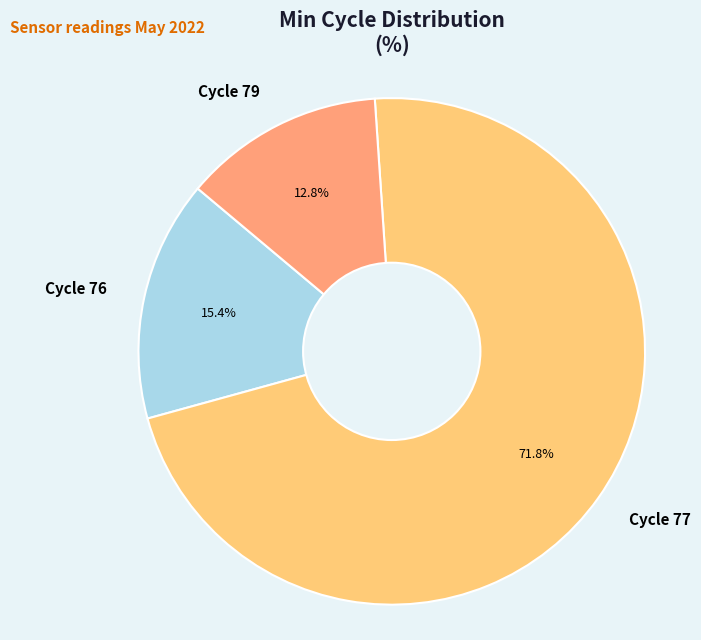

Which category has the smallest portion of the pie?

Cycle 79